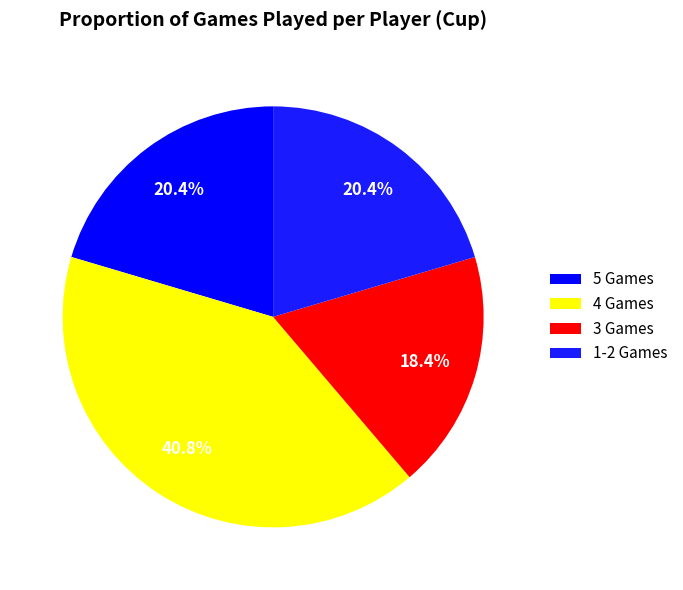

Which category has the smallest portion of the pie?

3 Games